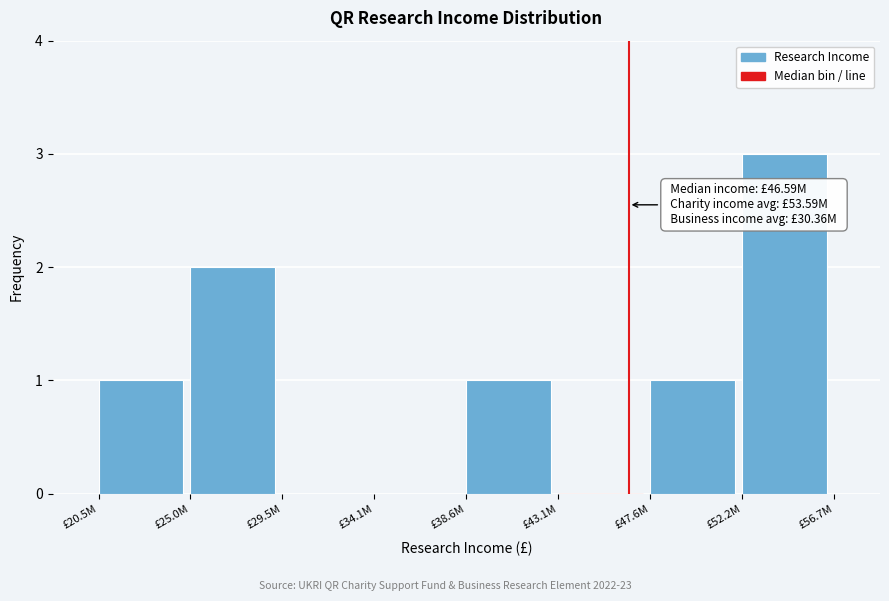

Reading right to left, transcribe all the data shown in this chart.

£52.2M=3	£47.6M=1	£43.1M=0	£38.6M=1	£34.1M=0	£29.5M=0	£25.0M=2	£20.5M=1